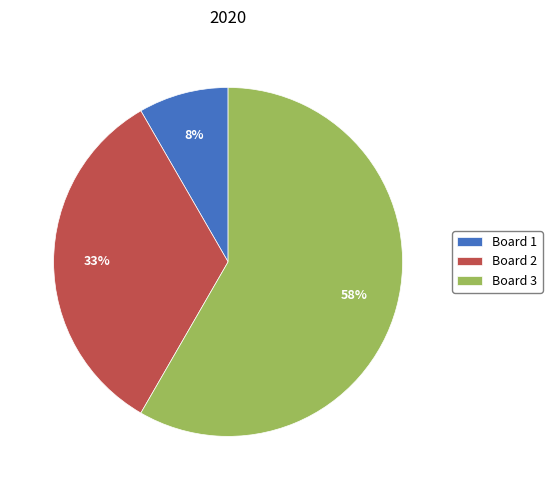

Which has a higher value, Board 3 or Board 2?

Board 3